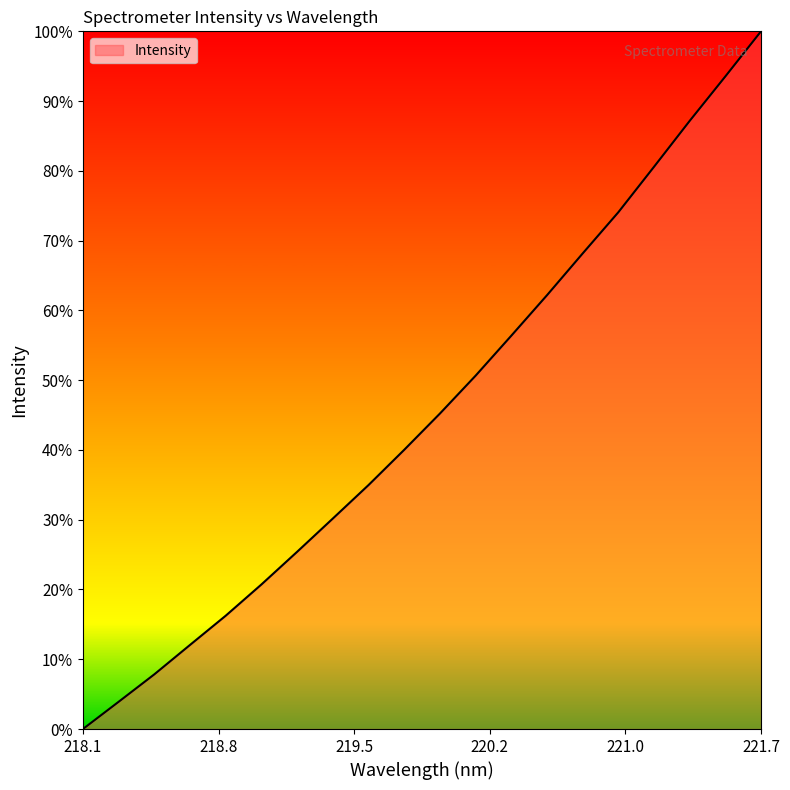

Where is the data nearest to the value 2906?

220.1623